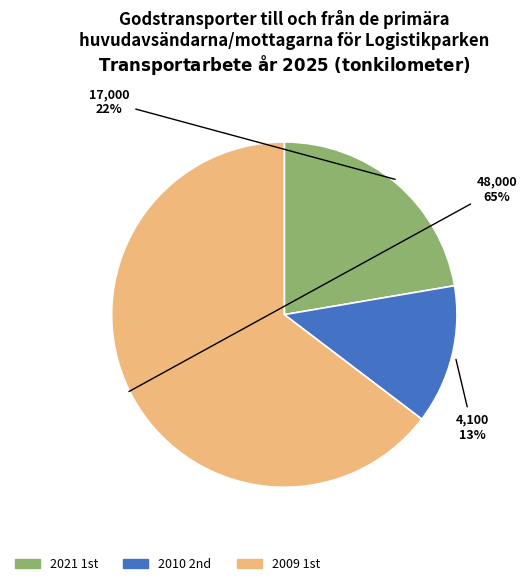

To the nearest percent, what is the difference between the largest and smallest slice percentages?

52%